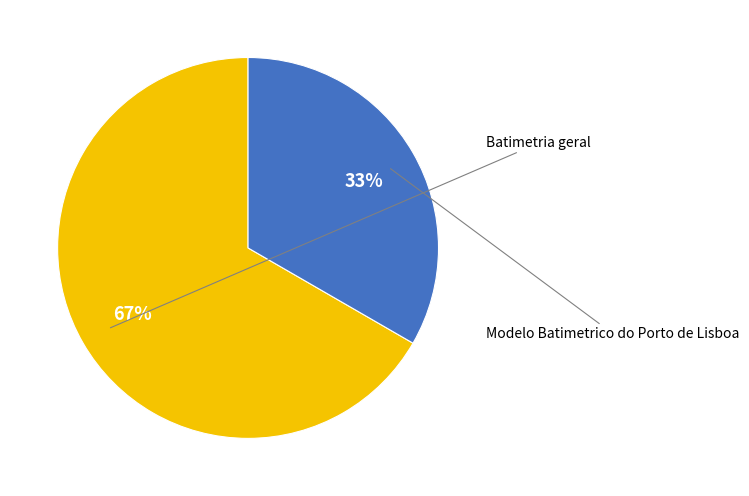

Which slice represents more than half of the pie?

Batimetria geral